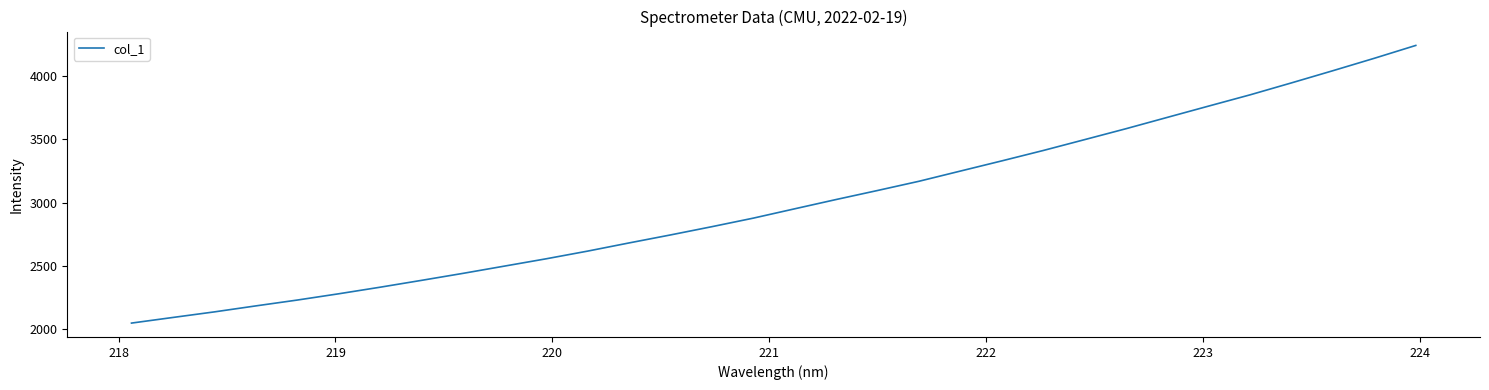

What is the minimum value shown in the chart?

2047.0